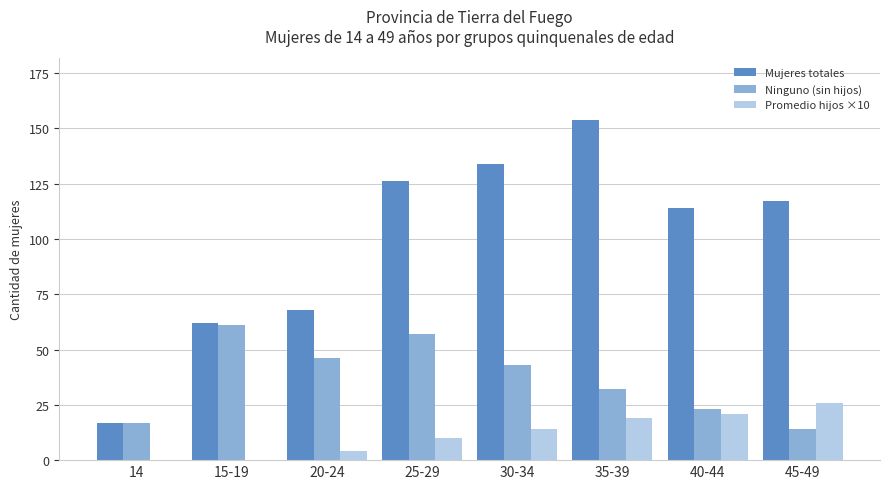

Which series has the largest total across all categories?

Mujeres totales